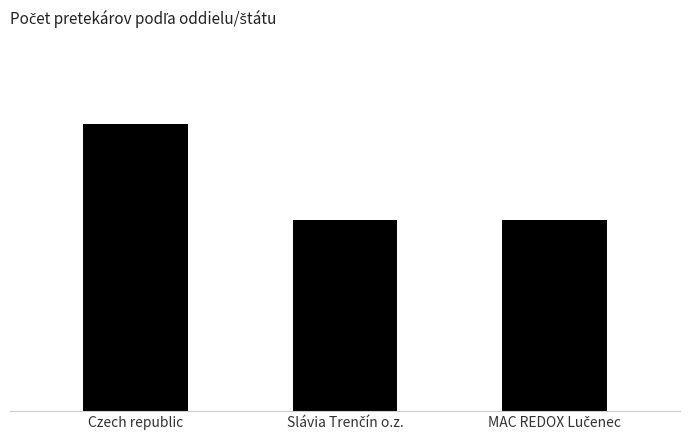

Are the bars horizontal?

No